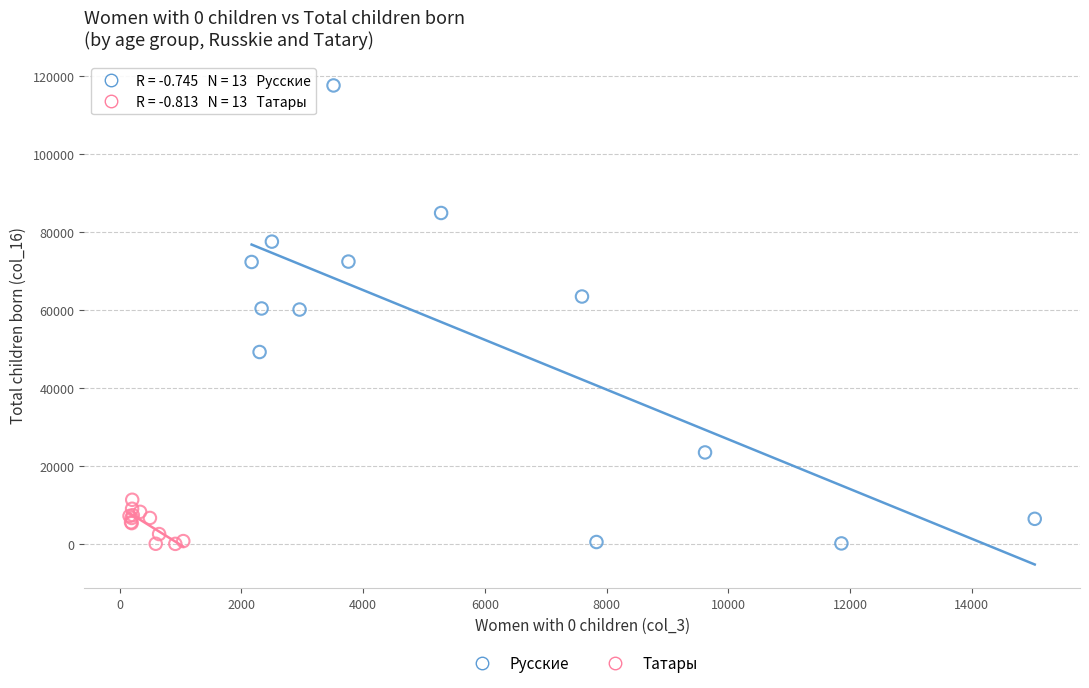

What are all the series names shown in the legend?

Русские, Татары